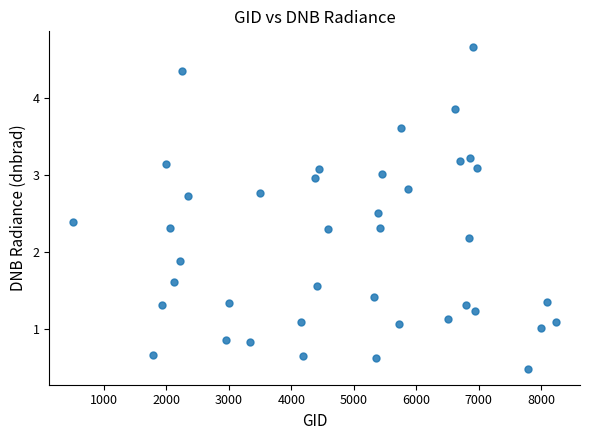

What is the range of Y values (max minus min)?

4.2